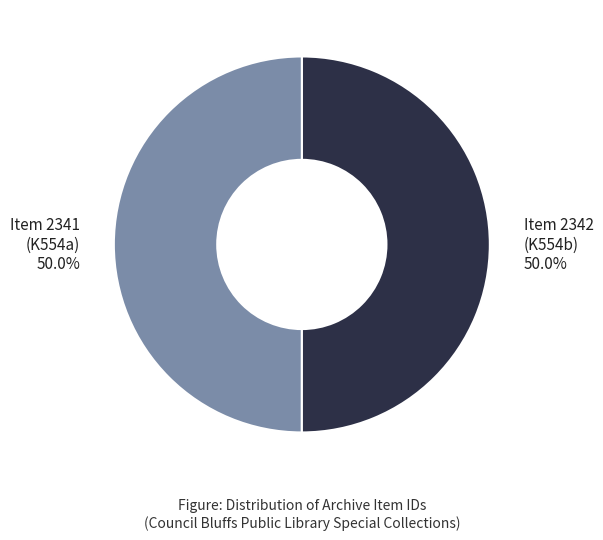

What is the ratio of the value at Item 2341 (K554a) 50.0% to the value at Item 2342 (K554b) 50.0%?

1.0